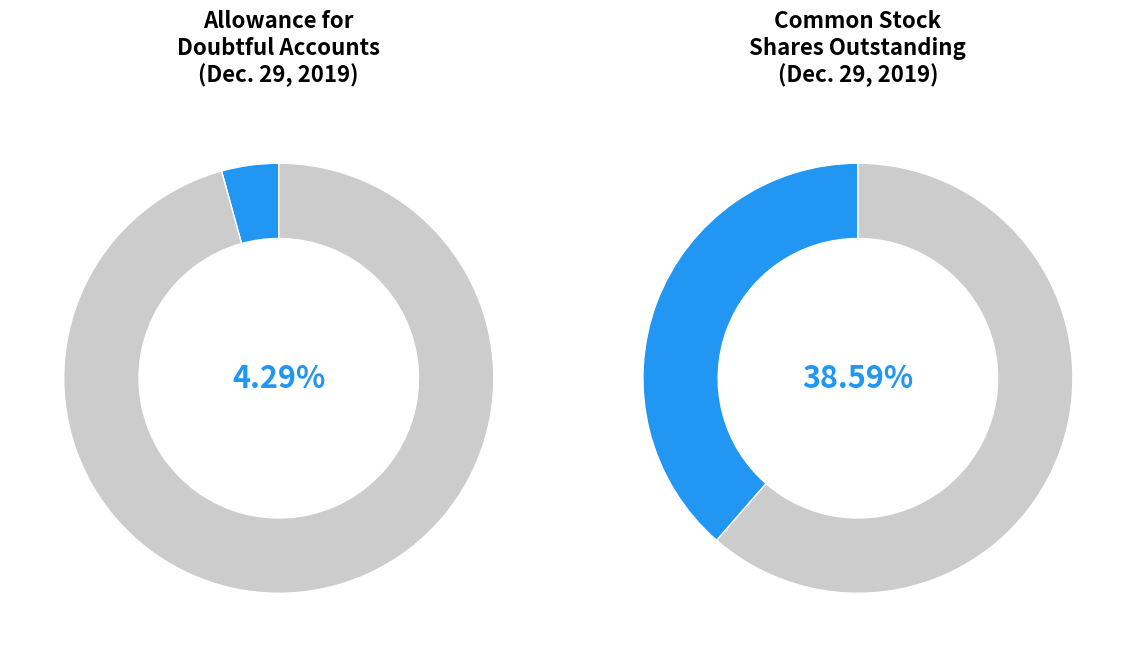

Count the number of slices in the pie.

2